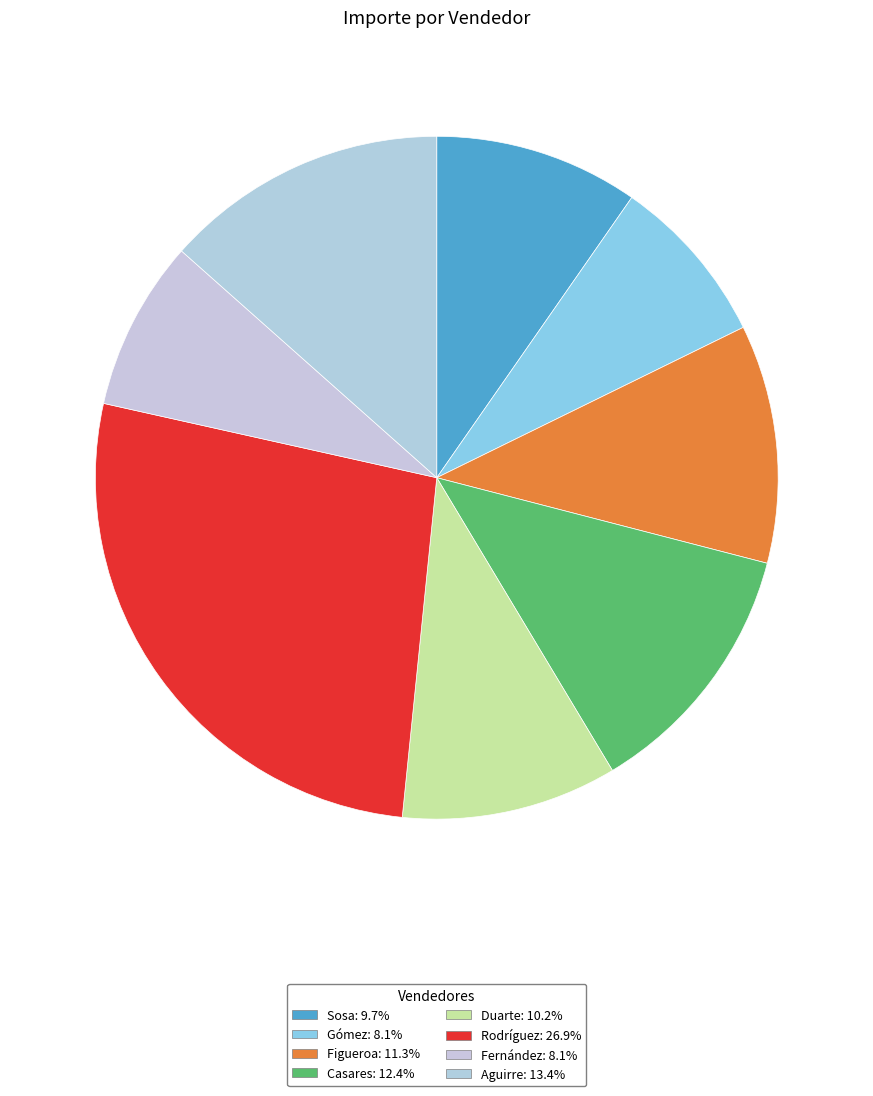

How many slices are in this pie chart?

8